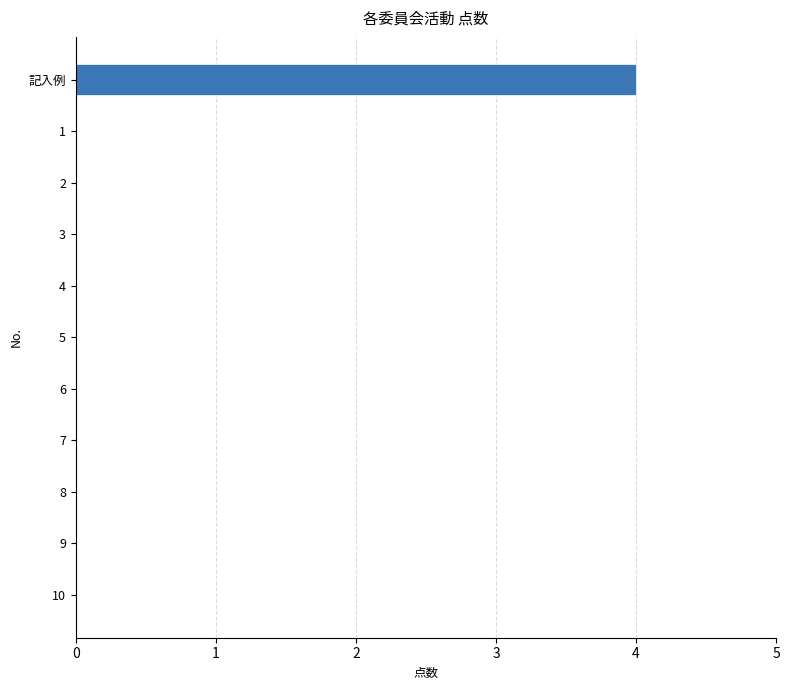

Are the bars grouped side by side (vs. stacked)?

No